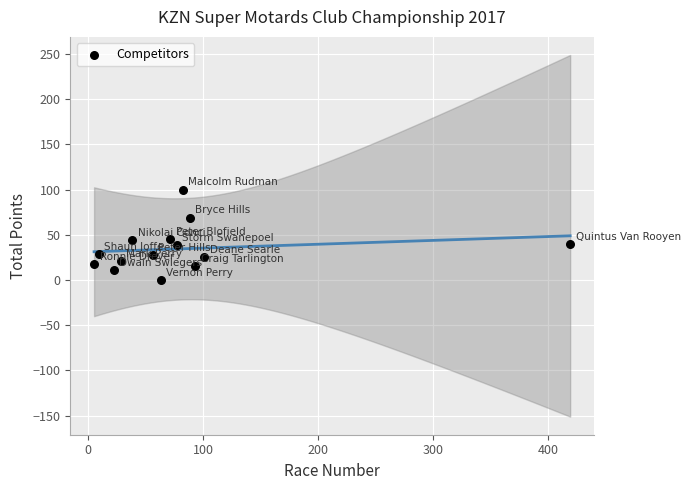

What is the range of Y values (max minus min)?

100